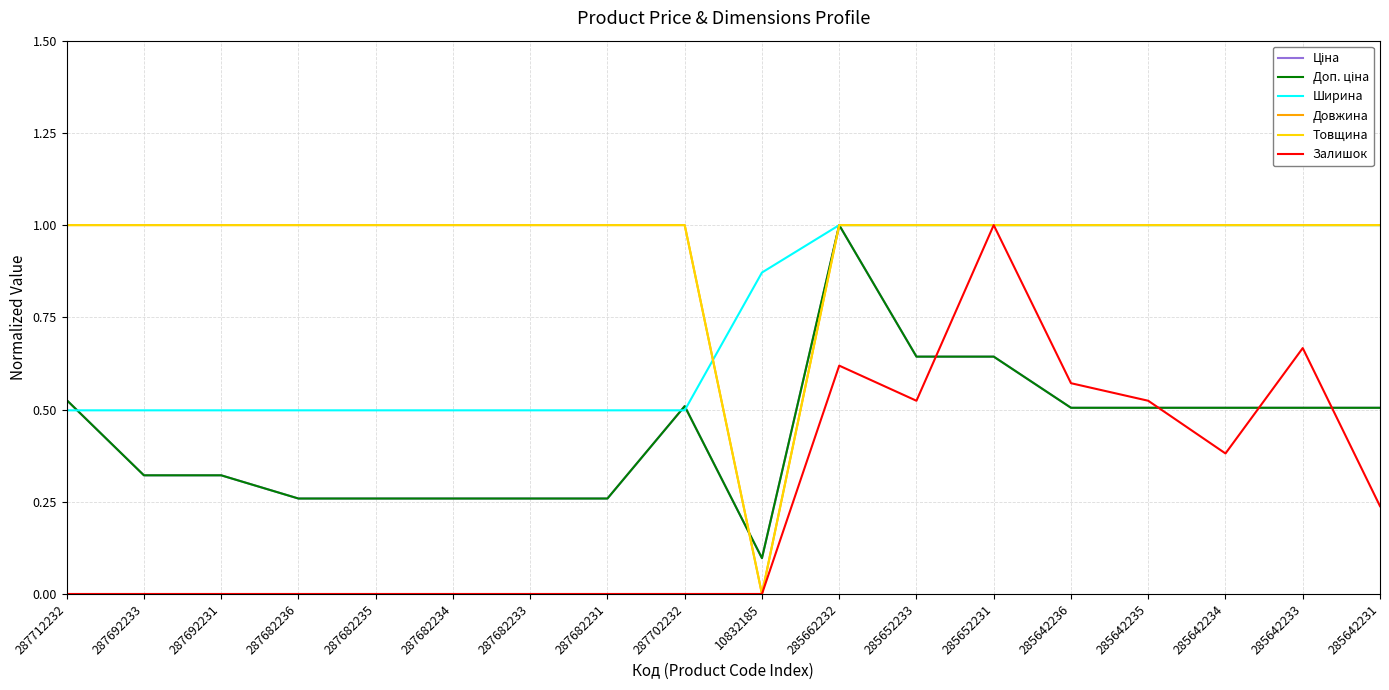

Reading left to right, what are all the values shown in this chart?

Ціна: 0.5	0.3	0.3	0.3	0.3	0.3	0.3	0.3	0.5	0.1	1.0	0.6	0.6	0.5	0.5	0.5	0.5	0.5
Доп. ціна: 0.5	0.3	0.3	0.3	0.3	0.3	0.3	0.3	0.5	0.1	1.0	0.6	0.6	0.5	0.5	0.5	0.5	0.5
Ширина: 0.5	0.5	0.5	0.5	0.5	0.5	0.5	0.5	0.5	0.9	1.0	1.0	1.0	1.0	1.0	1.0	1.0	1.0
Довжина: 1.0	1.0	1.0	1.0	1.0	1.0	1.0	1.0	1.0	0.0	1.0	1.0	1.0	1.0	1.0	1.0	1.0	1.0
Товщина: 1.0	1.0	1.0	1.0	1.0	1.0	1.0	1.0	1.0	0.0	1.0	1.0	1.0	1.0	1.0	1.0	1.0	1.0
Залишок: 0.0	0.0	0.0	0.0	0.0	0.0	0.0	0.0	0.0	0.0	0.6	0.5	1.0	0.6	0.5	0.4	0.7	0.2